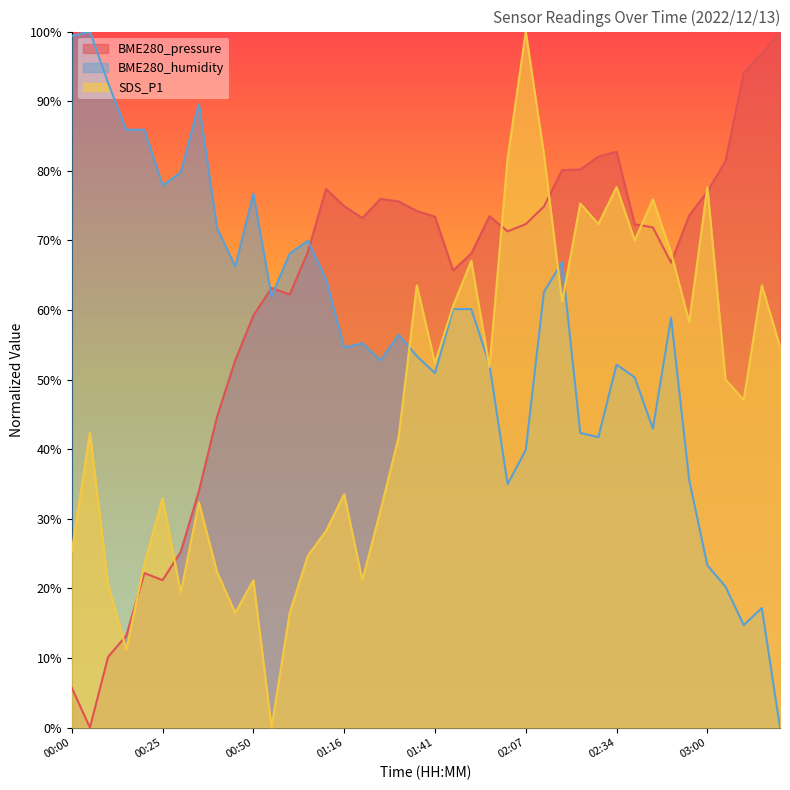

How many values in the SDS_P1 series exceed 50?

19